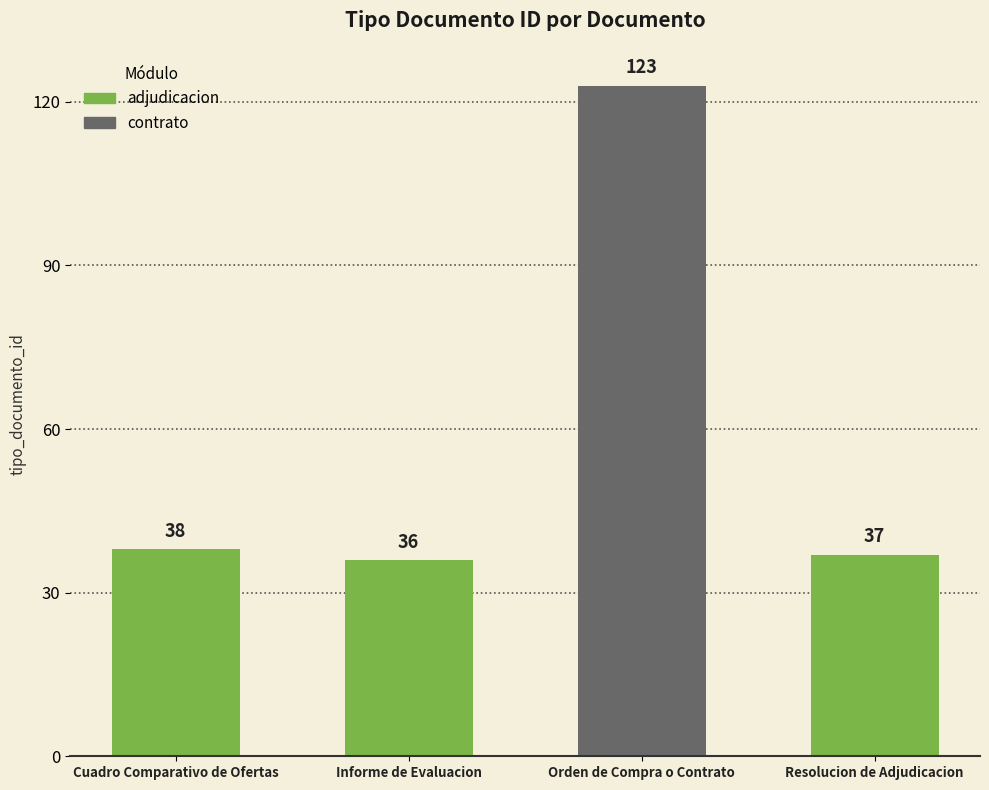

True or false: the data shows 16 at Cuadro Comparativo de Ofertas.

False